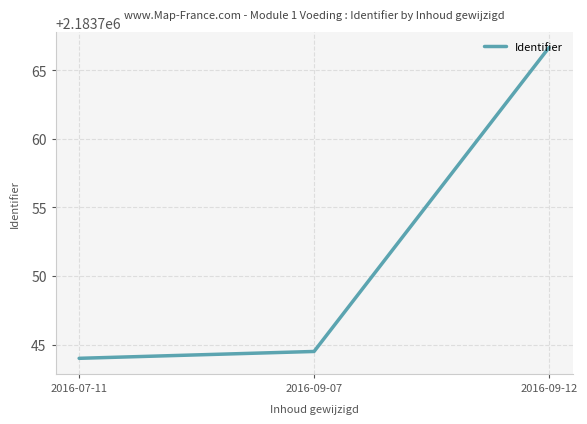

What is the maximum value shown in the chart?

2183766.7